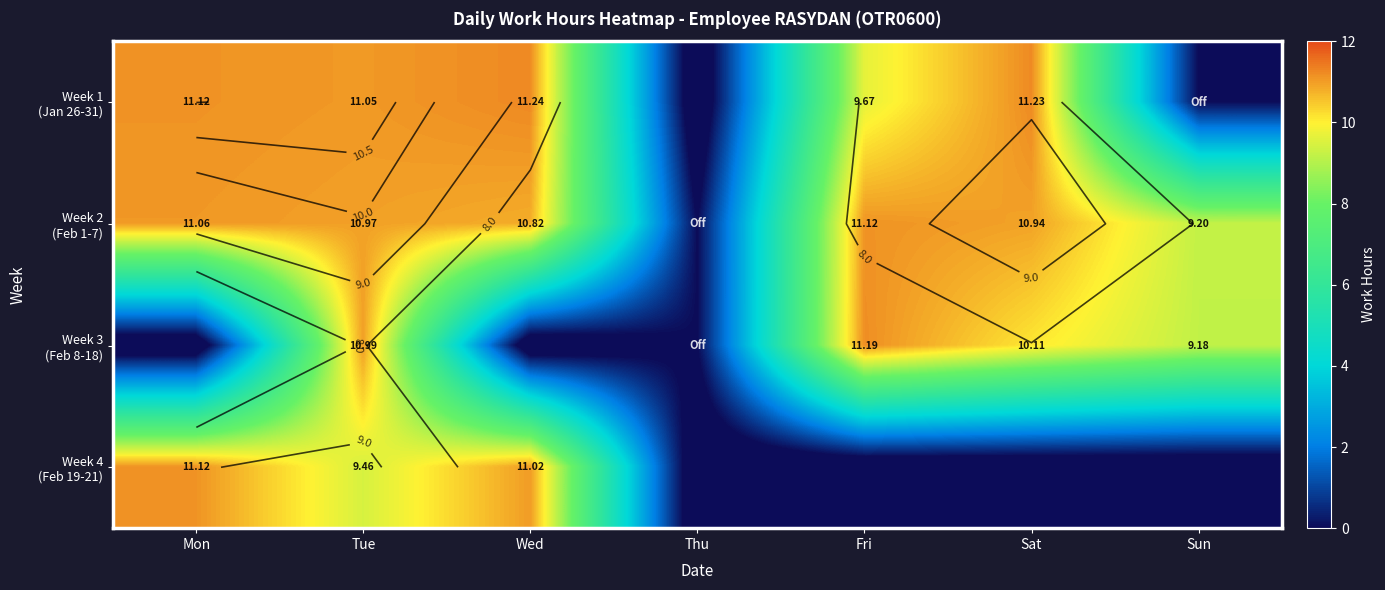

The Week 2 (Feb 1-7) series shows 2.7 at Sat. True or false?

False